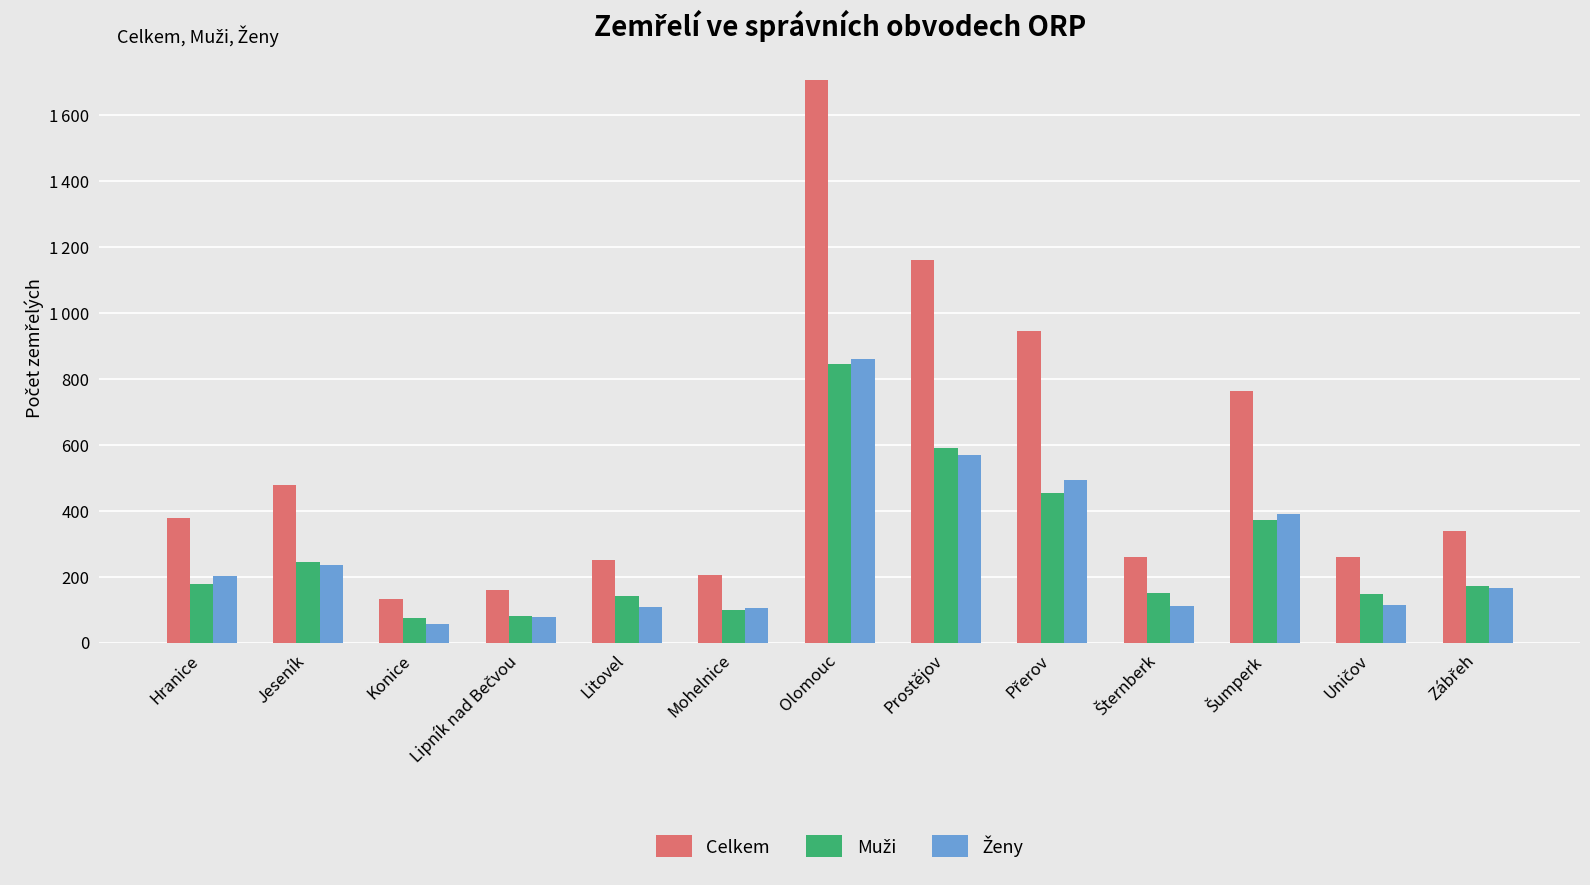

Are the bars horizontal?

No